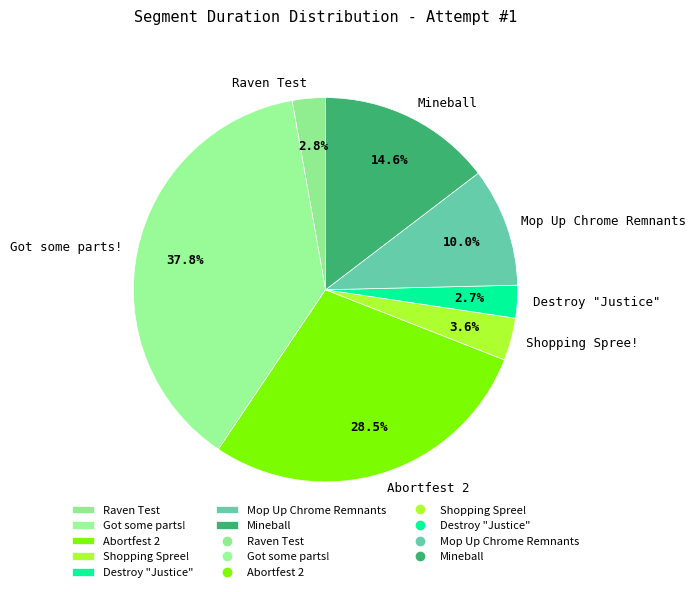

The Mop Up Chrome Remnants slice represents 17% of the pie. True or false?

False